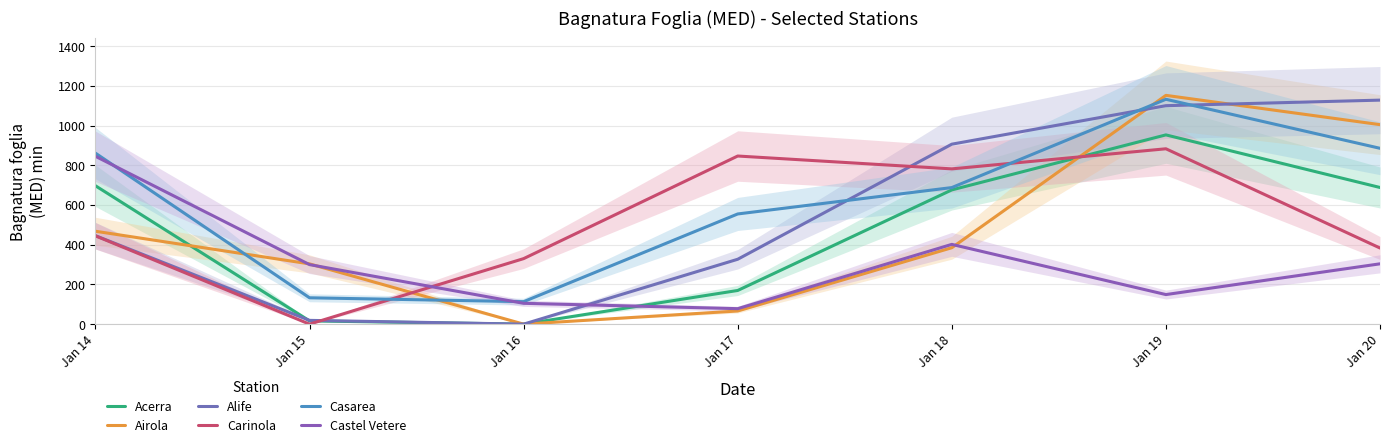

Where do Castel Vetere and Alife first cross each other?

Jan 16 and Jan 17